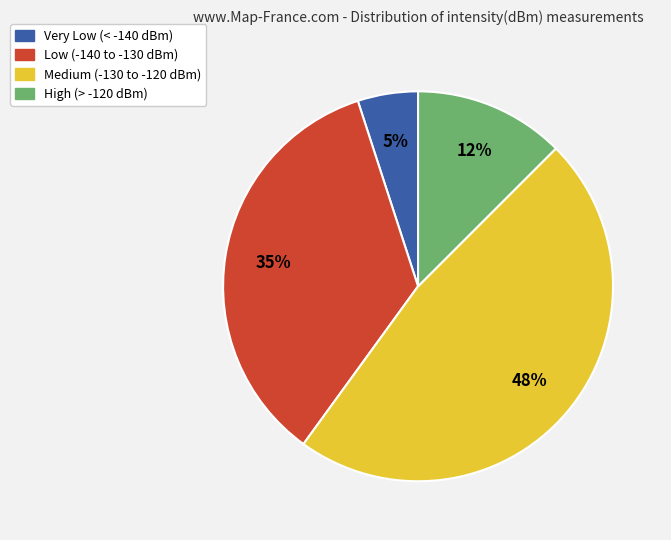

To the nearest percent, what is the difference between the largest and smallest slice percentages?

43%